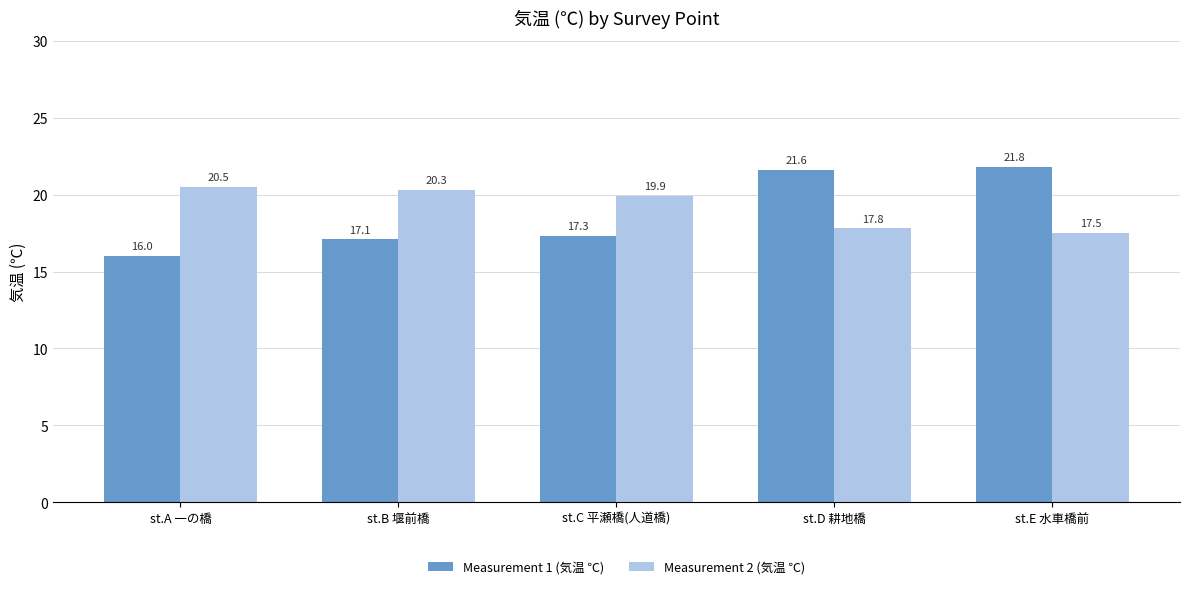

Are the bars horizontal?

No